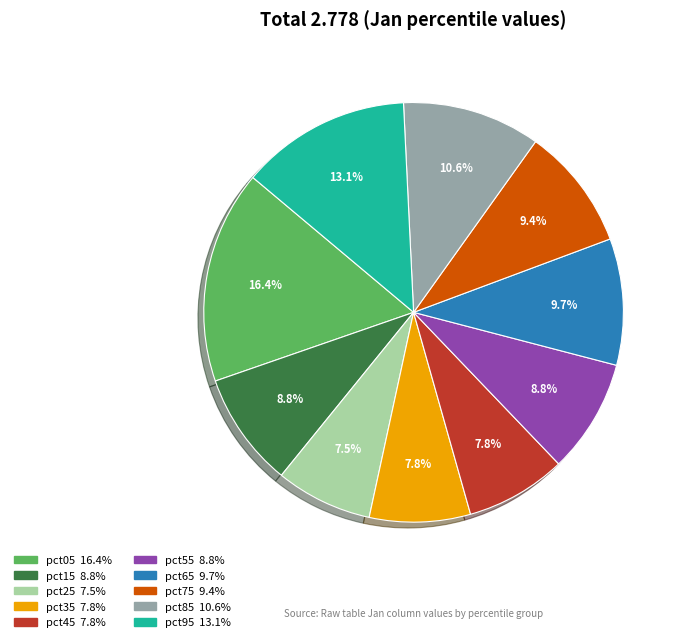

Which category has the biggest portion of the pie?

pct05